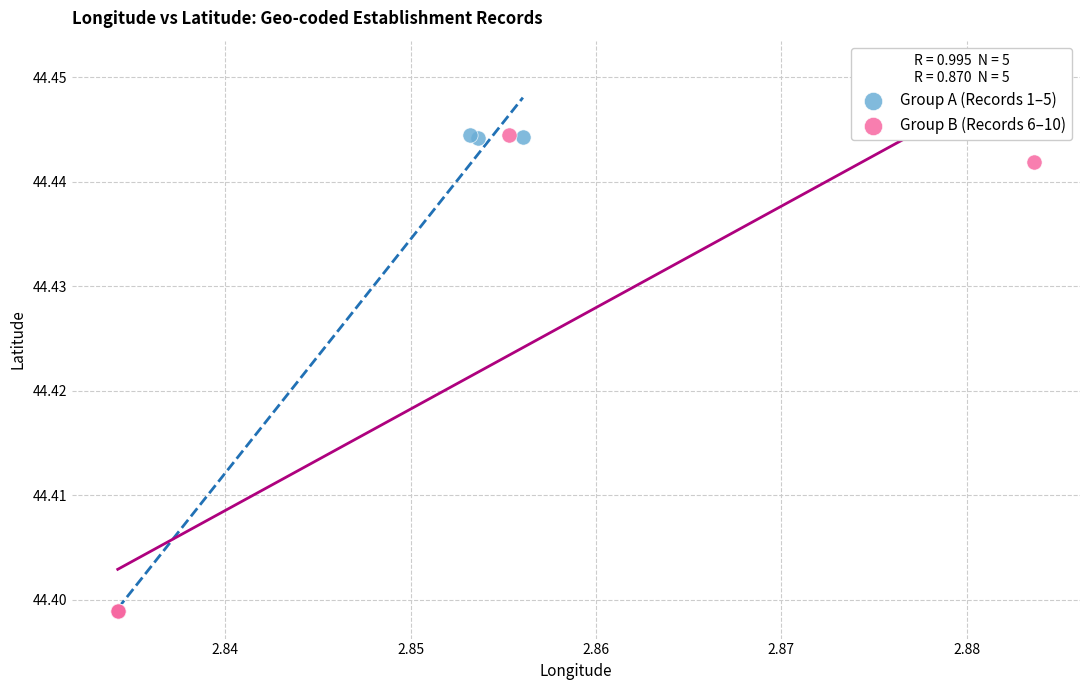

What are all the series names shown in the legend?

Group A (Records 1–5), Group B (Records 6–10)